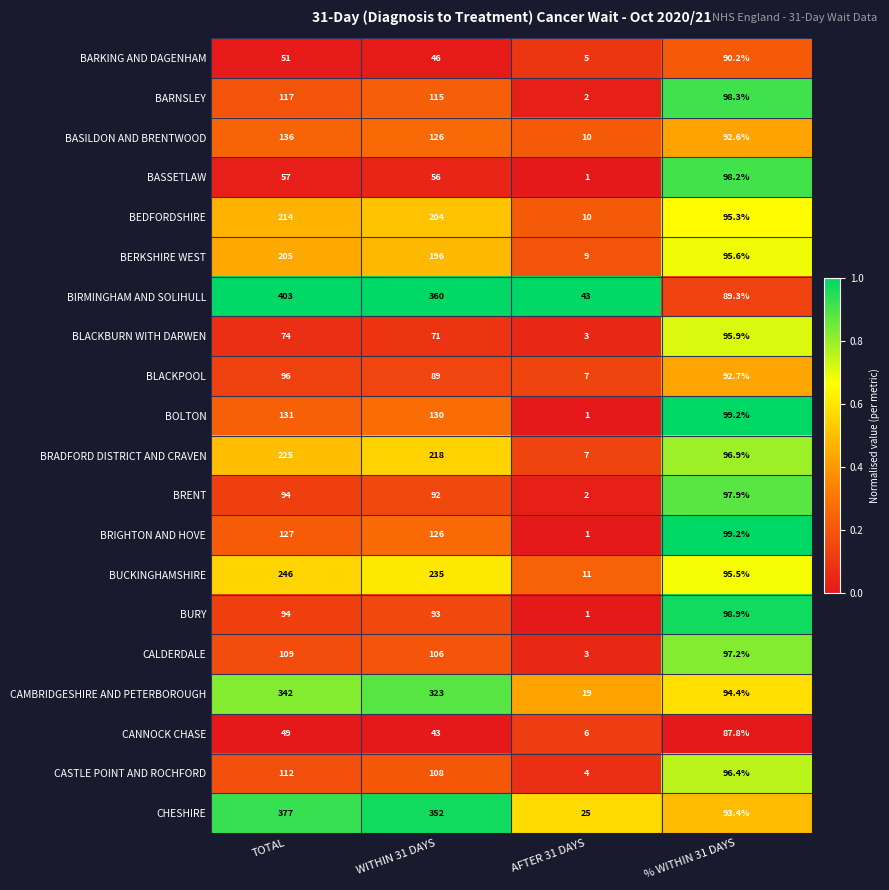

List the series in order of their peak value, highest first.

BIRMINGHAM AND SOLIHULL, CHESHIRE, CAMBRIDGESHIRE AND PETERBOROUGH, BUCKINGHAMSHIRE, BRADFORD DISTRICT AND CRAVEN, BEDFORDSHIRE, BERKSHIRE WEST, BASILDON AND BRENTWOOD, BOLTON, BRIGHTON AND HOVE, BARNSLEY, CASTLE POINT AND ROCHFORD, CALDERDALE, BURY, BASSETLAW, BRENT, BLACKPOOL, BLACKBURN WITH DARWEN, BARKING AND DAGENHAM, CANNOCK CHASE